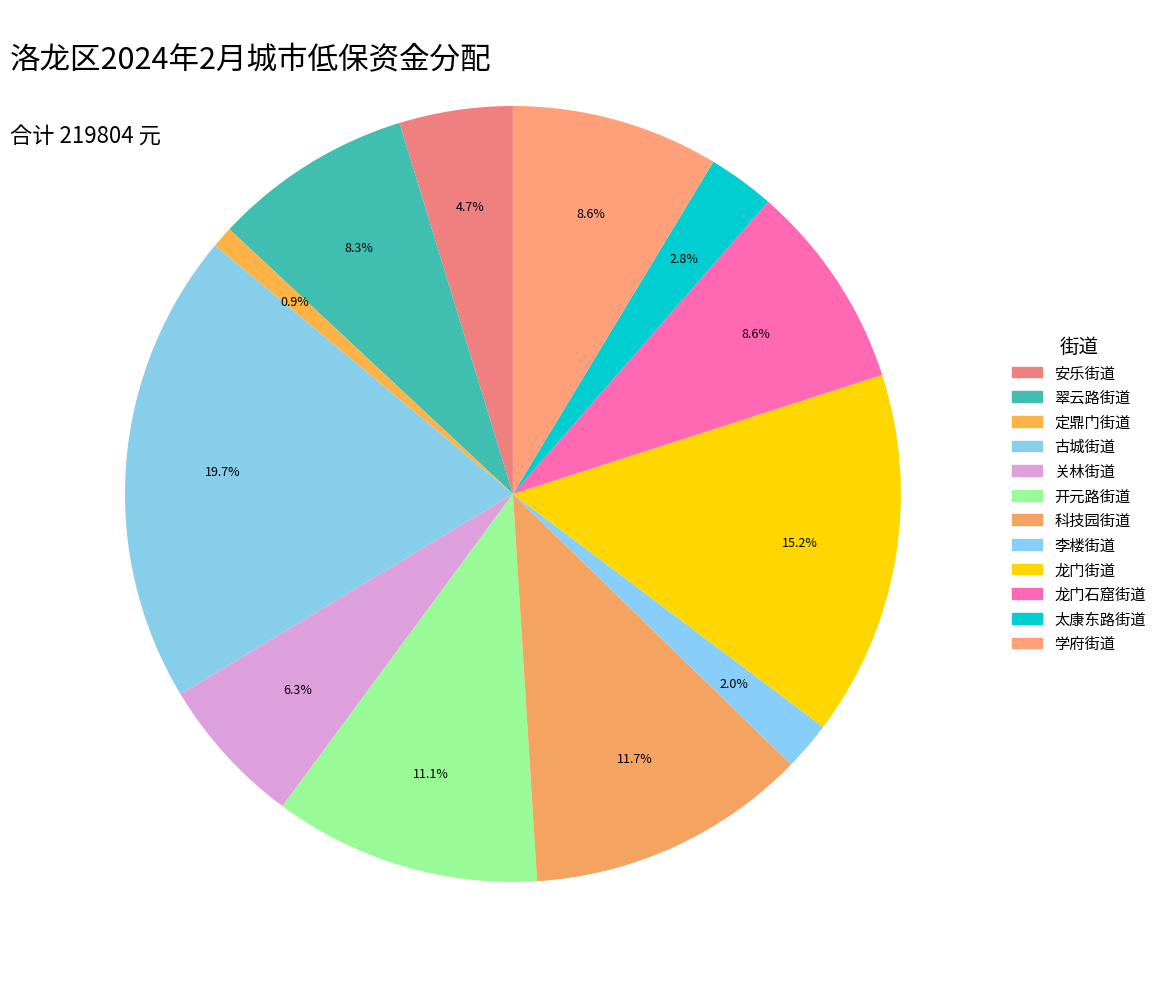

How many segments does this pie chart have?

12